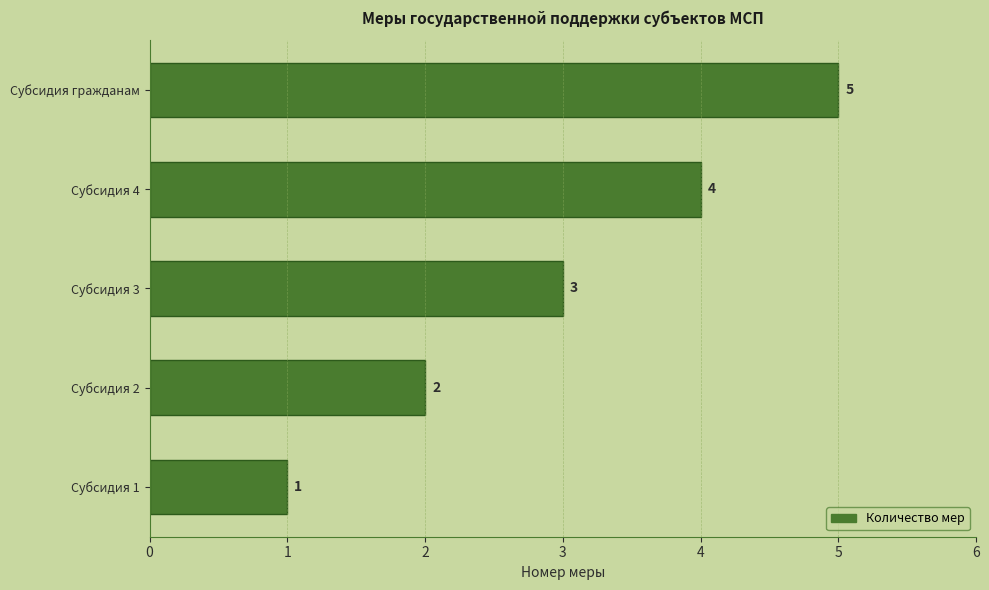

List the labels in order of value, largest first.

Субсидия гражданам, Субсидия 4, Субсидия 3, Субсидия 2, Субсидия 1